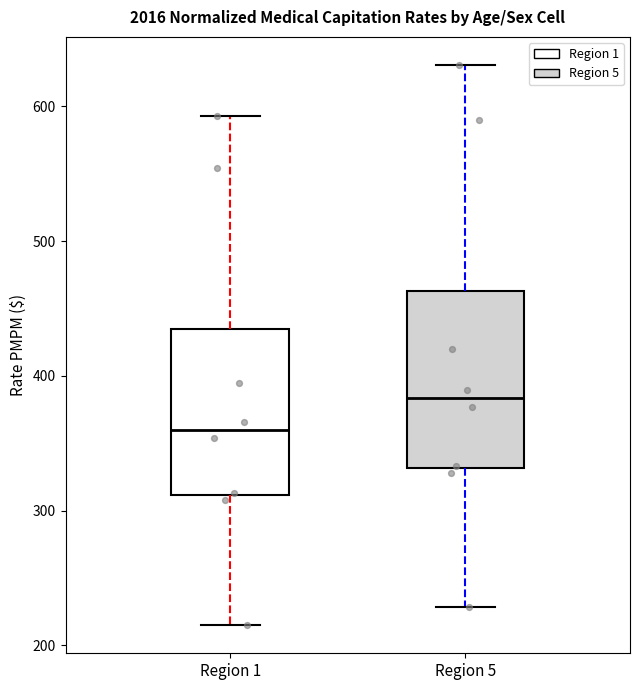

Reading left to right, read every box against the y-axis: the position of its median line, the range the box covers, and the ends of its whiskers. The values are not printed on the chart, so give them approximately, as read against the axis.

Region 1: median 360, box 310 to 430, whiskers 210 to 590
Region 5: median 380, box 330 to 460, whiskers 230 to 630